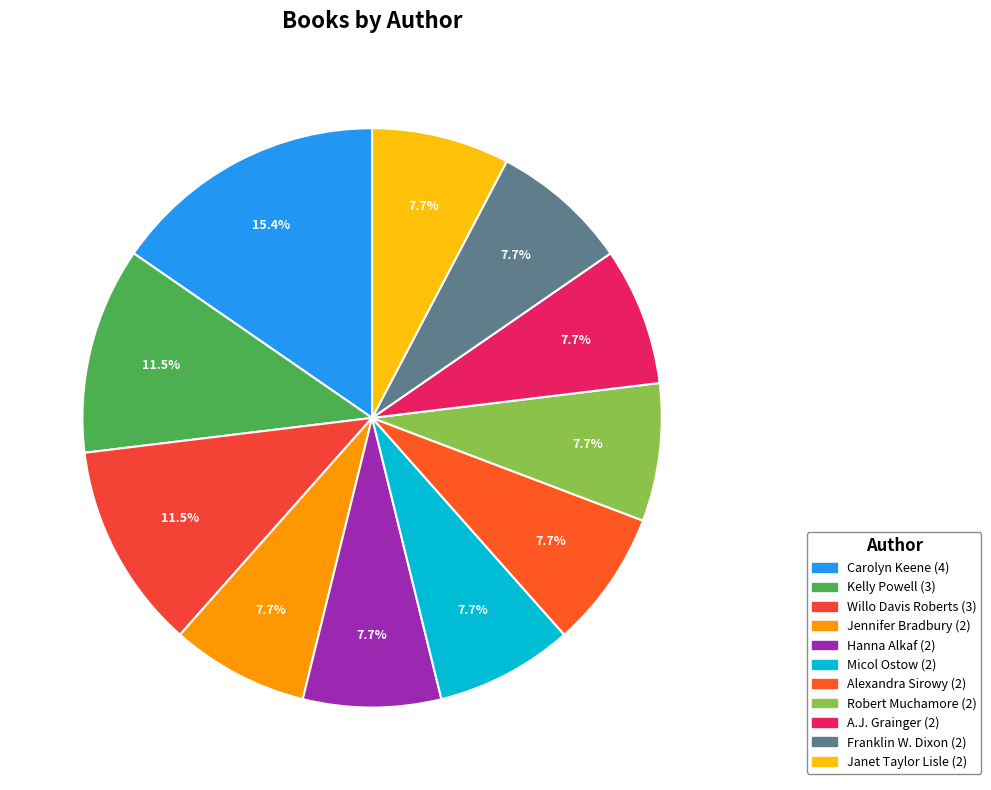

Which slice is the smallest?

Jennifer Bradbury (43468236)